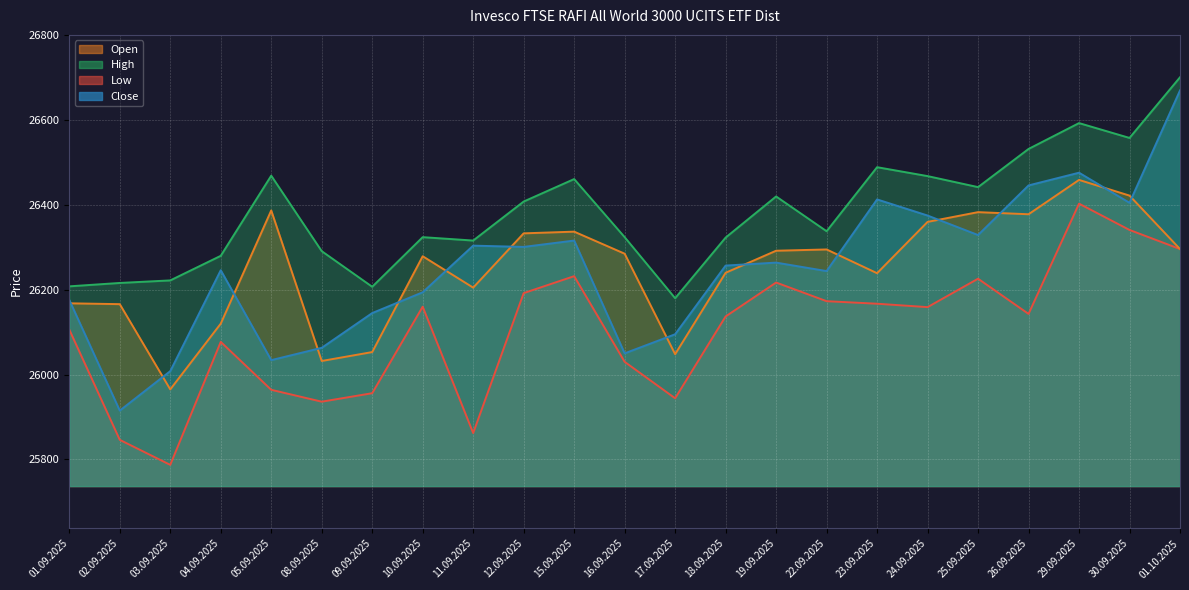

True or false: High and Close intersect in this chart.

False